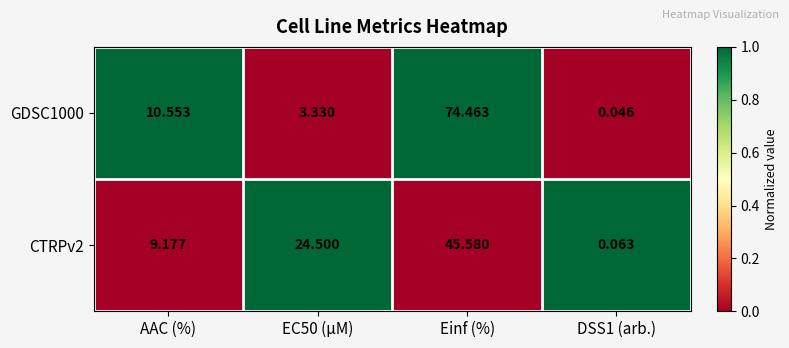

At which label does GDSC1000 first exceed 10?

AAC (%)